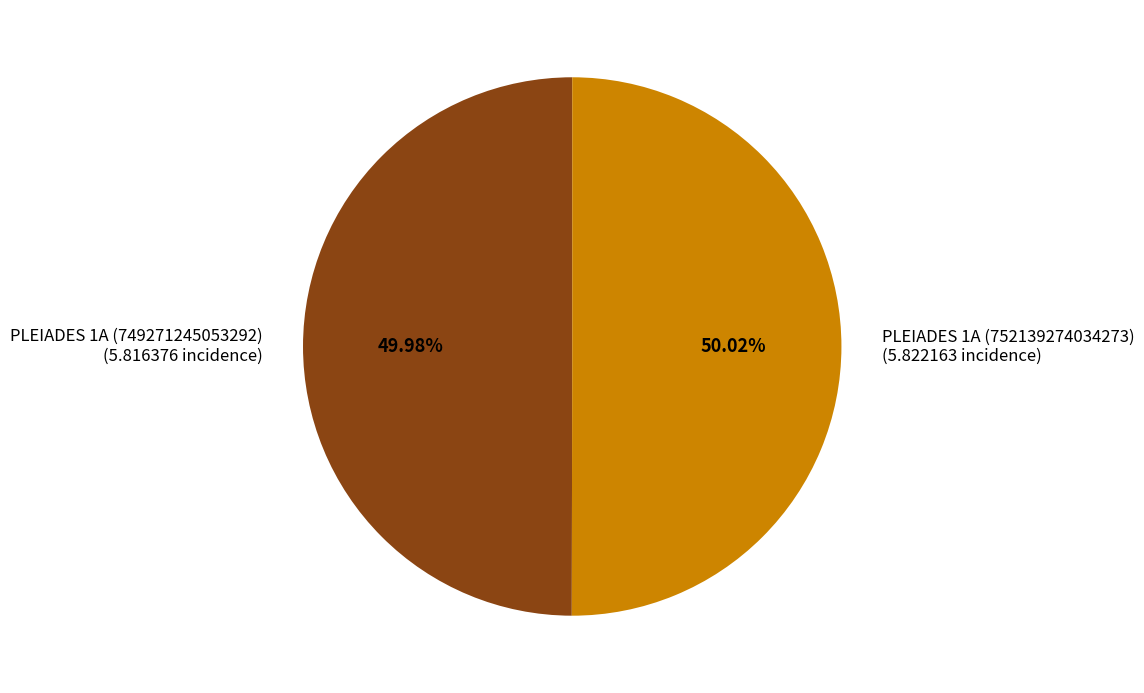

Approximately how many times larger is the value at PLEIADES 1A (749271245053292) (5.816376 incidence) compared to PLEIADES 1A (752139274034273) (5.822163 incidence)?

1.0